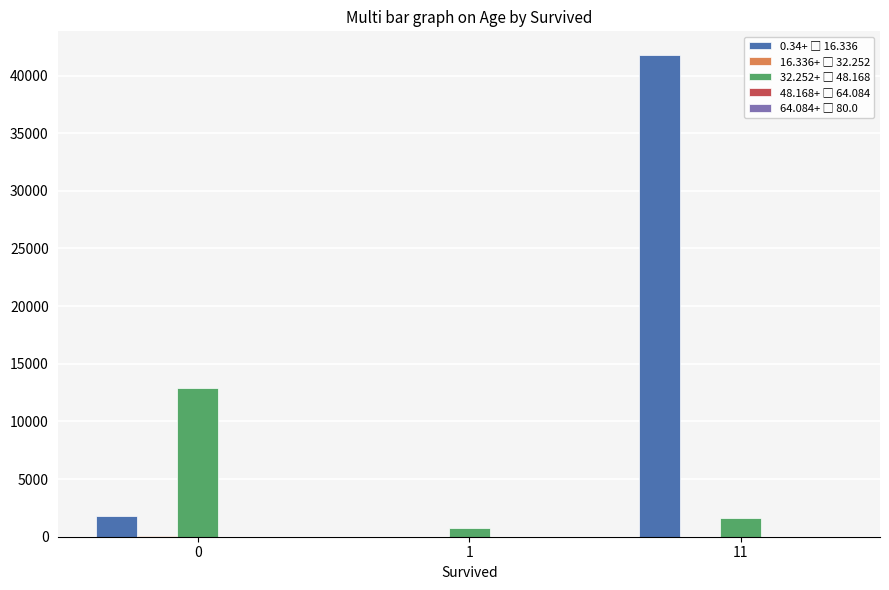

Does the chart contain stacked bars?

No